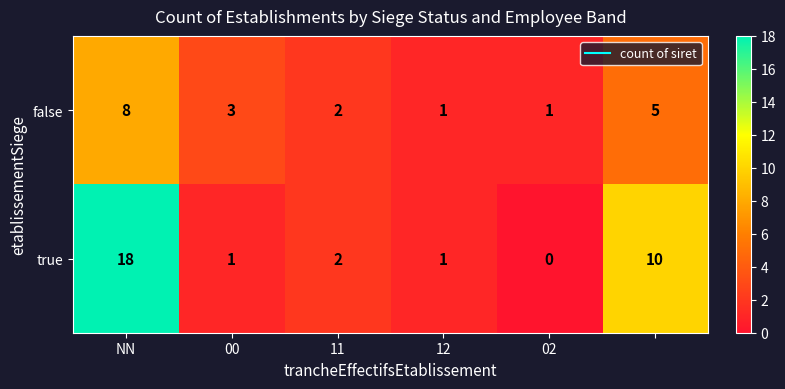

Which series has the widest spread of values?

true